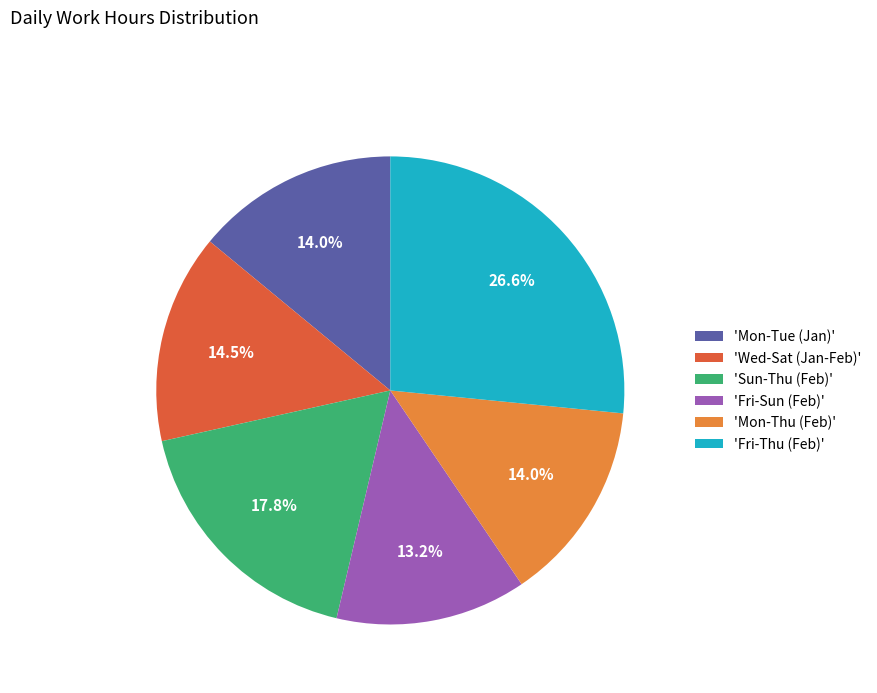

Do 'Mon-Thu (Feb)' and 'Fri-Sun (Feb)' together represent more than half of the pie?

No